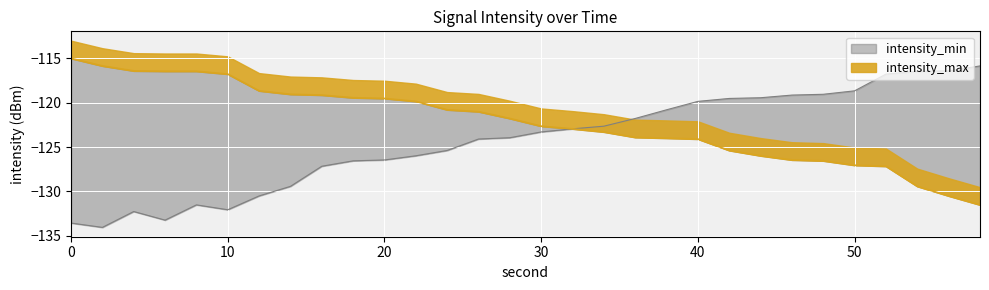

True or false: intensity_min and intensity_max intersect in this chart.

False